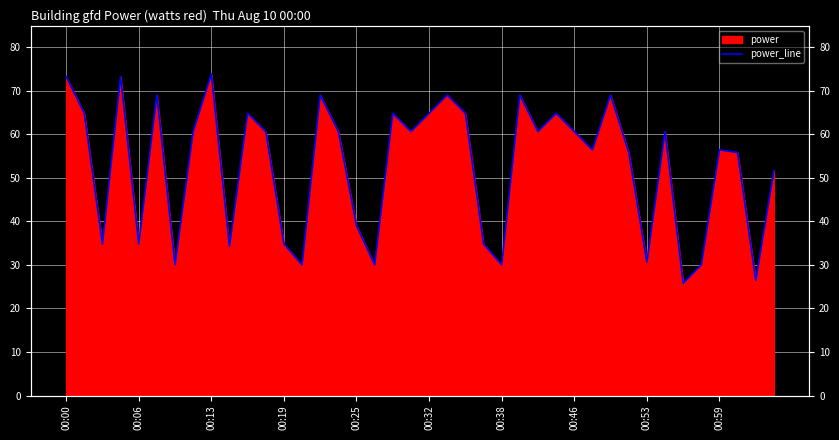

The value at 38 is 14.0. True or false?

False